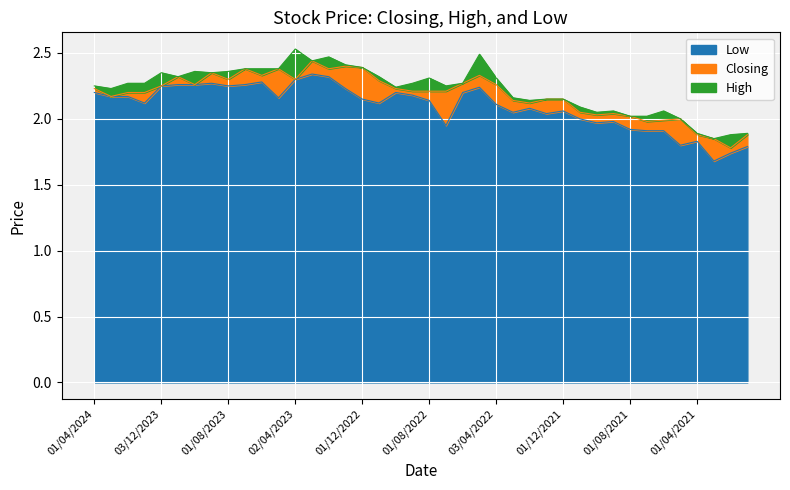

Rank the series at 01/09/2021 from lowest to highest value.

Low, Closing, High